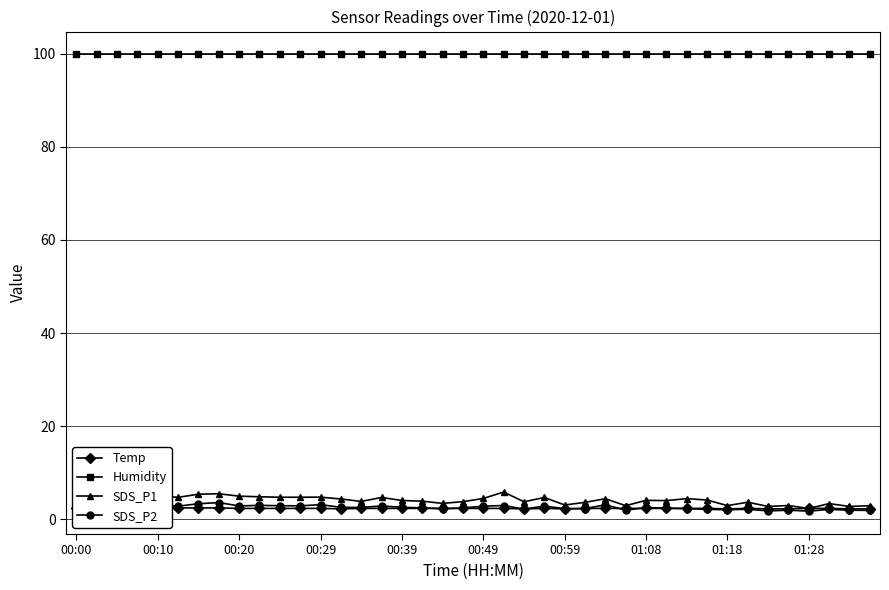

The value of Humidity at 00:49 is 27.9. True or false?

False